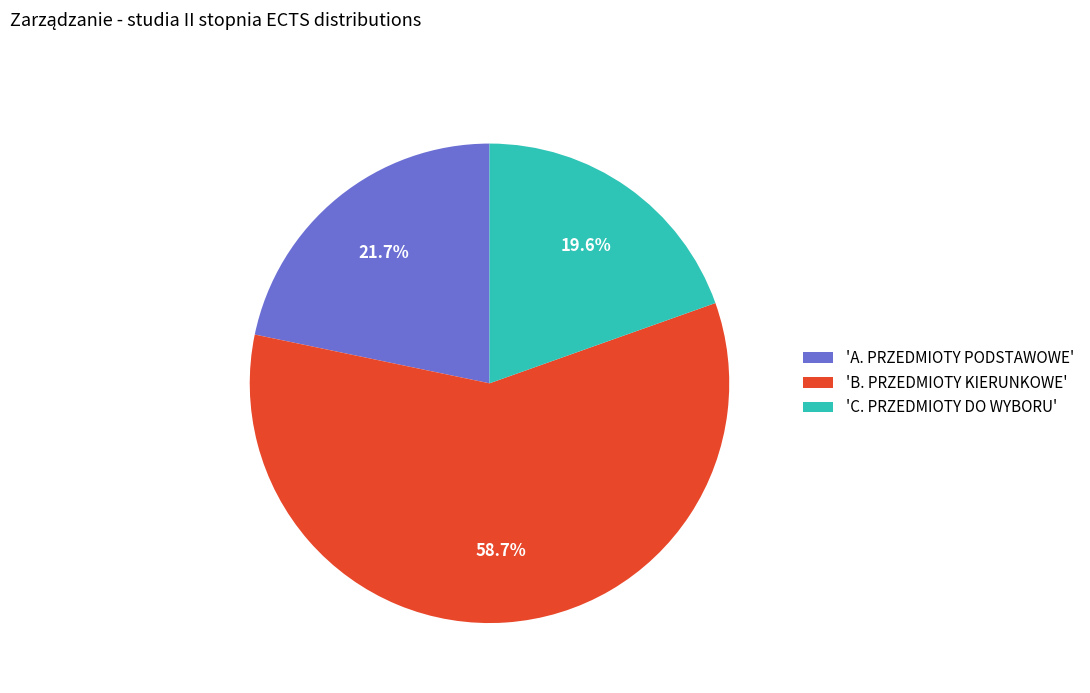

Count the number of slices in the pie.

3